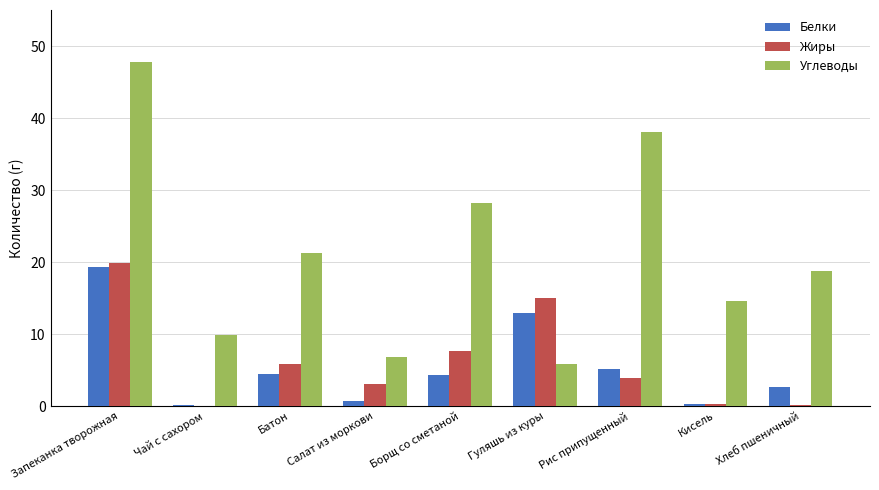

What is the sum of all Углеводы values?

191.1